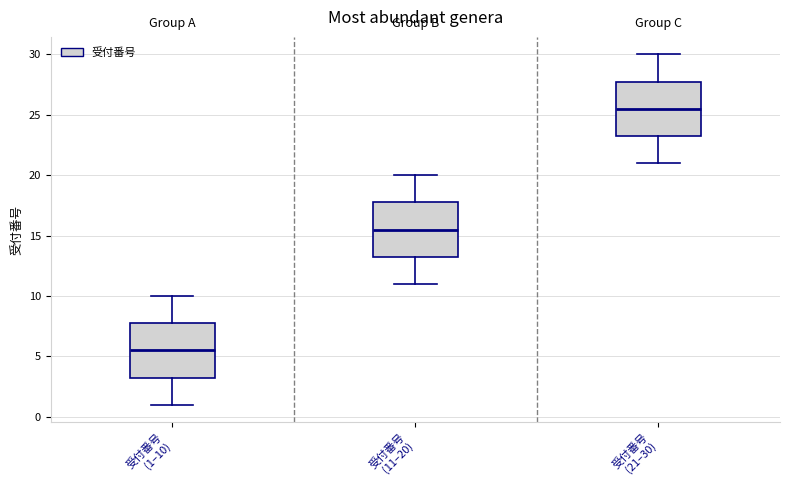

Which box has the lowest median line?

受付番号 (1–10)